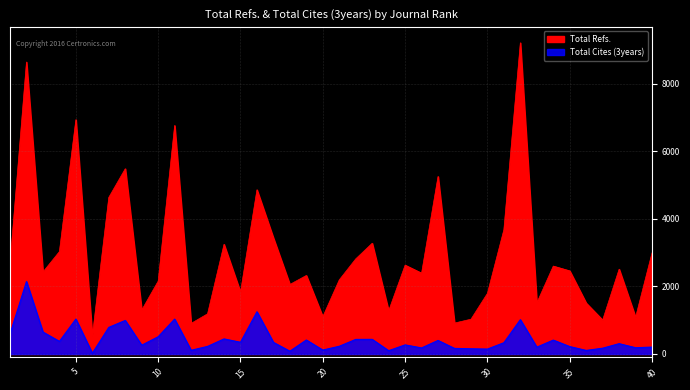

What is the sum of the Total Cites (3years) values at 24 and 28?

264